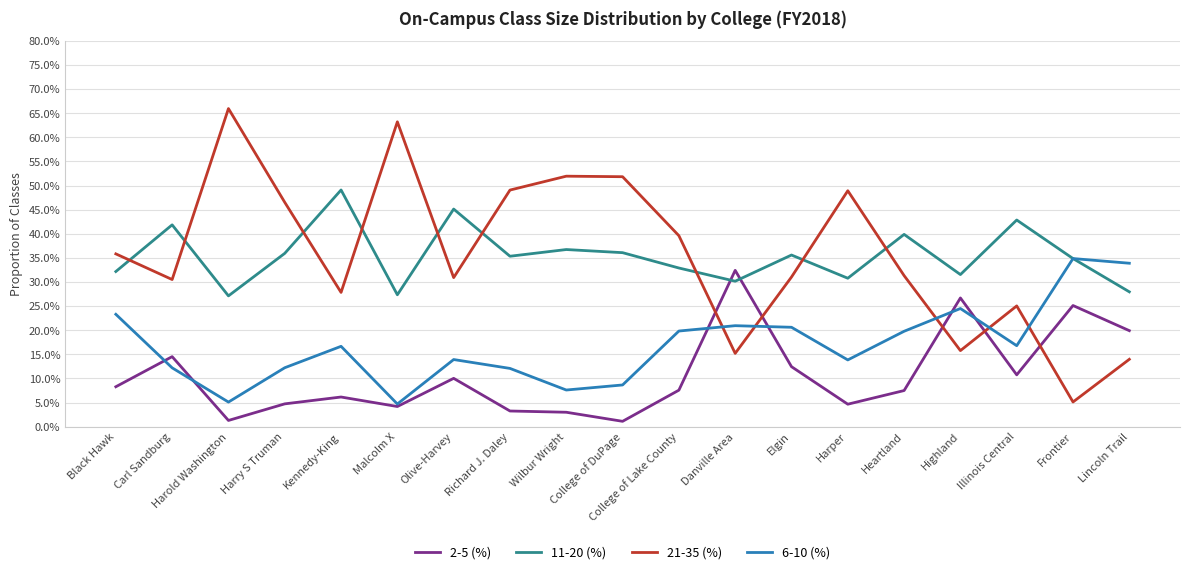

What are all the series names shown in the legend?

2-5 (%), 11-20 (%), 21-35 (%), 6-10 (%)